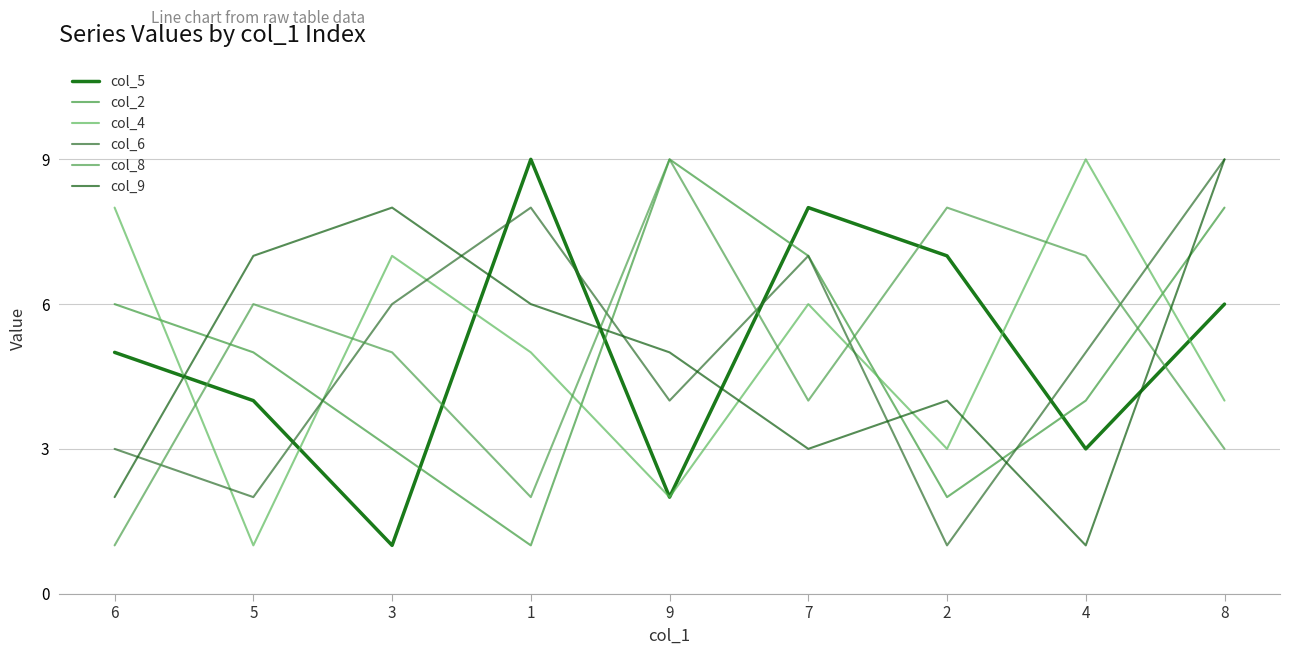

Rank the series at 1 from lowest to highest value.

col_2, col_8, col_4, col_9, col_6, col_5